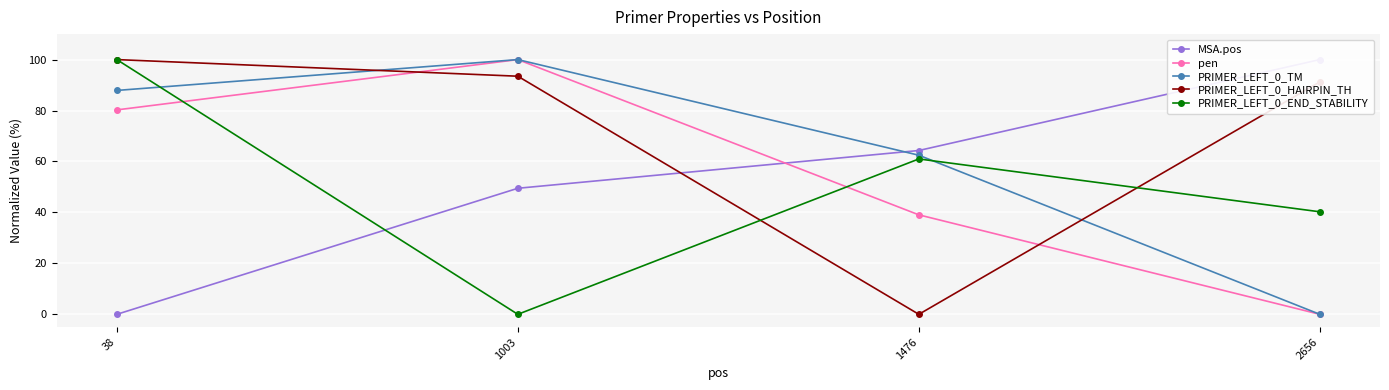

Which series has the largest total across all categories?

PRIMER_LEFT_0_HAIRPIN_TH